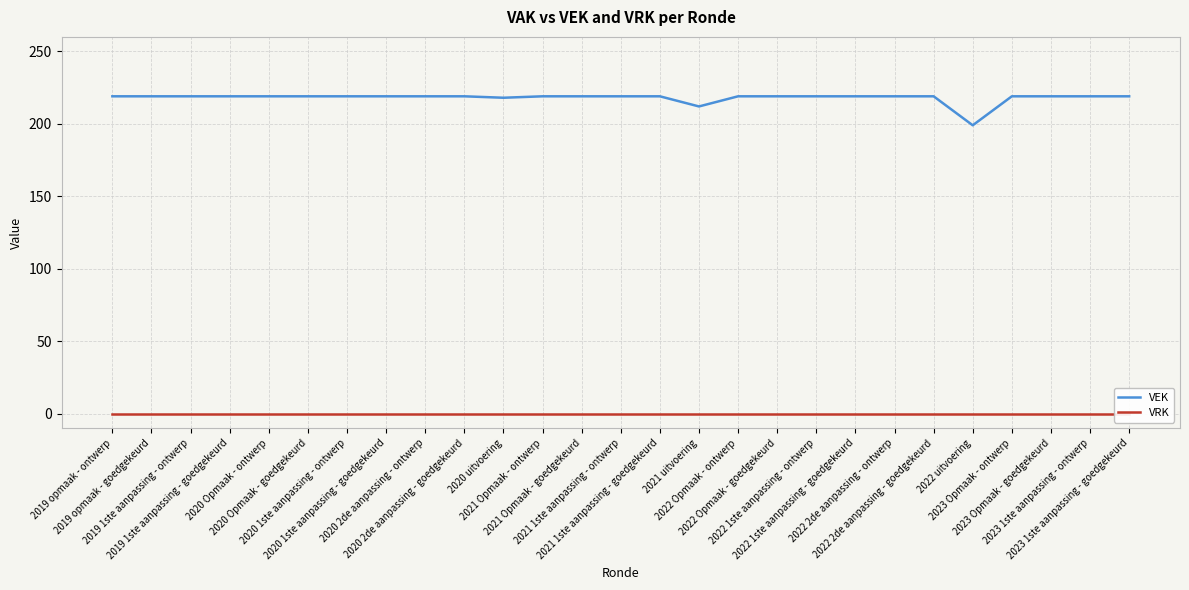

At how many categories does at least one series exceed 42?

27